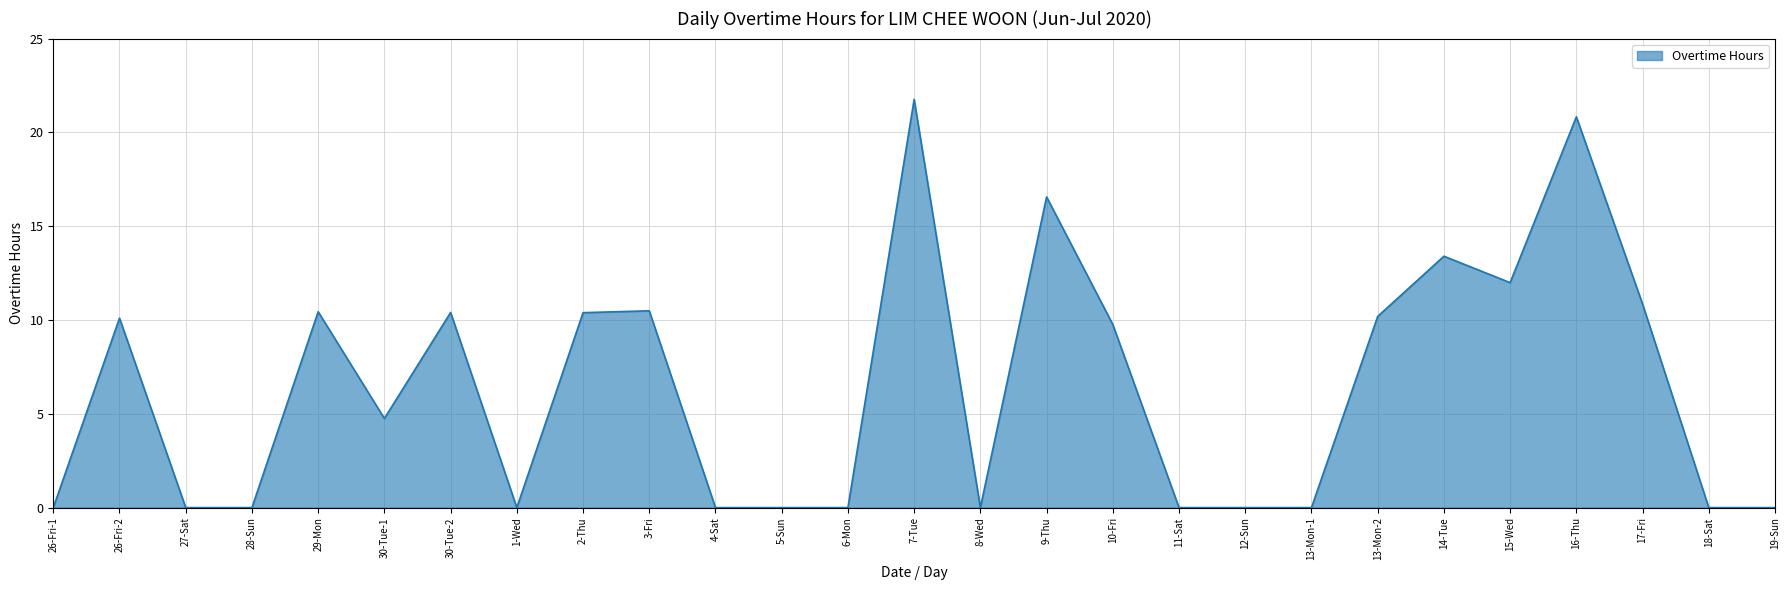

How many values are below 4?

13